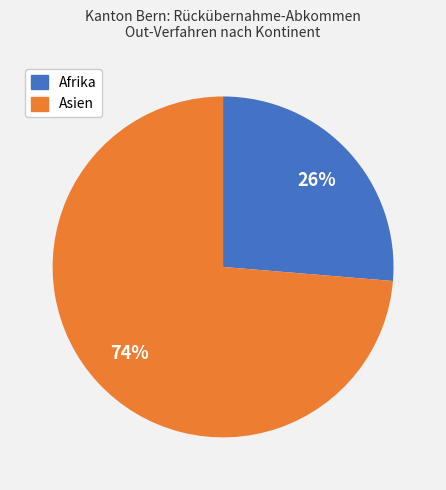

Is there a majority slice in this chart?

Yes